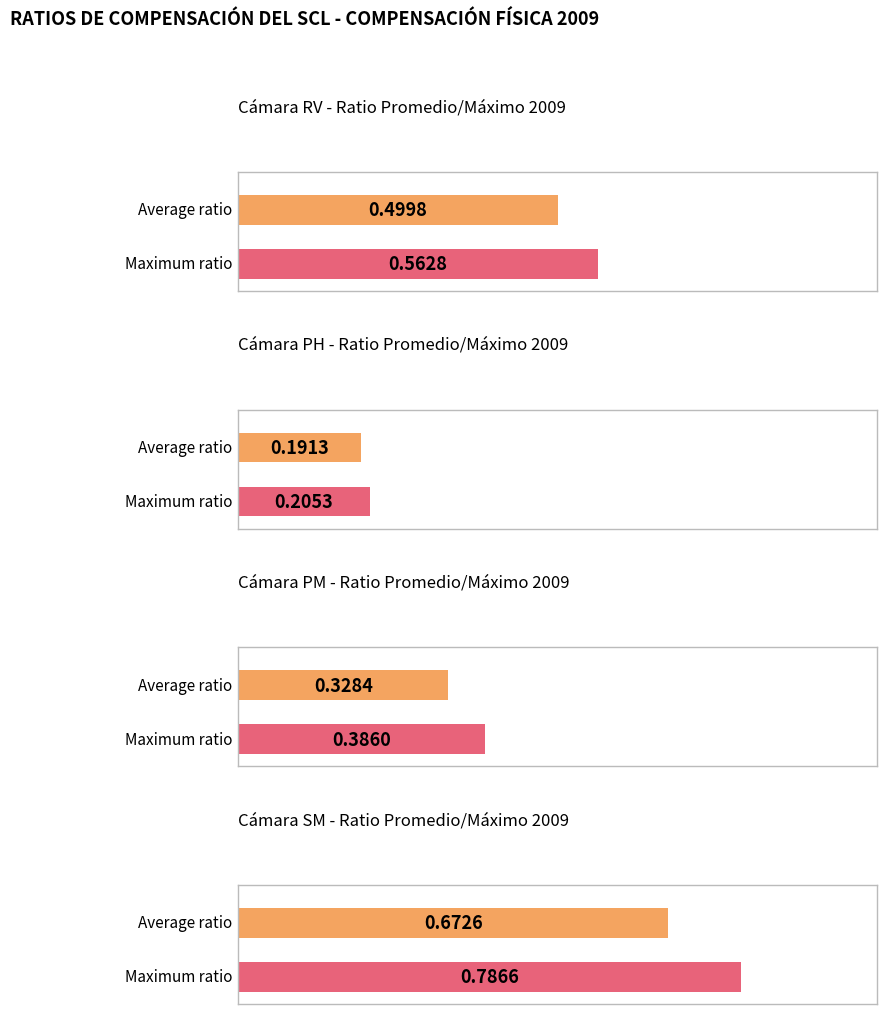

True or false: PH has a value of 0.3 at Abr.

False